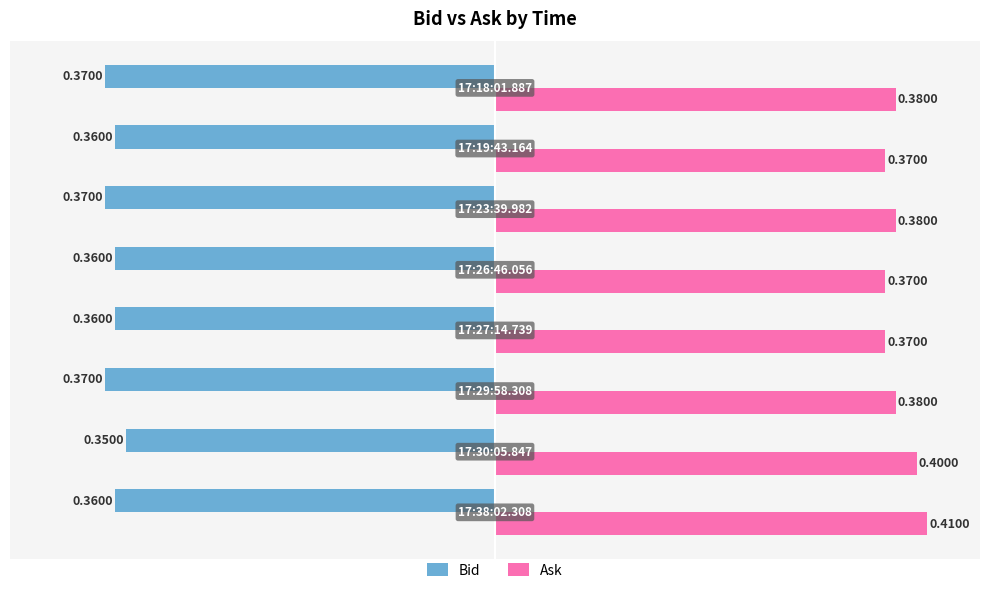

What is the average value of the Ask series?

0.4